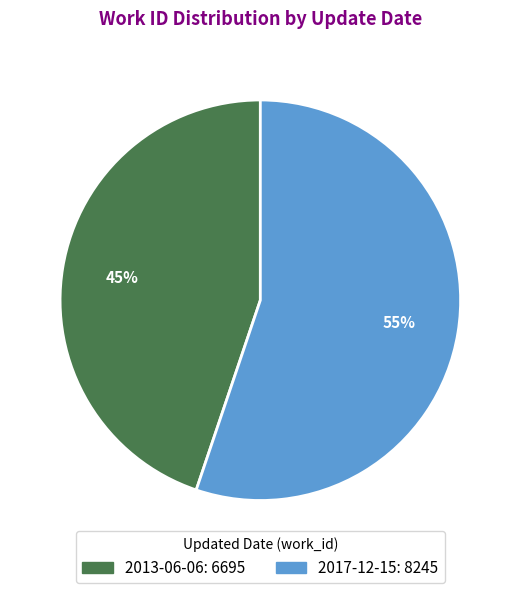

Rank the categories by value from highest to lowest.

2017-12-15, 2013-06-06